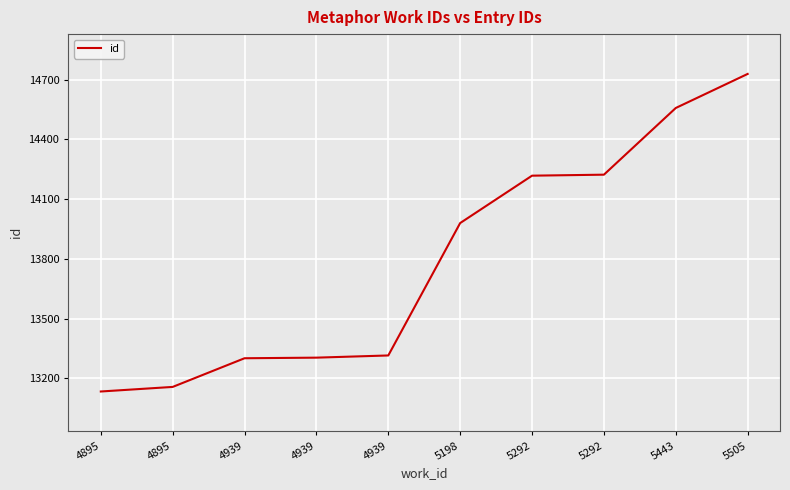

How many lines are shown in the chart?

1